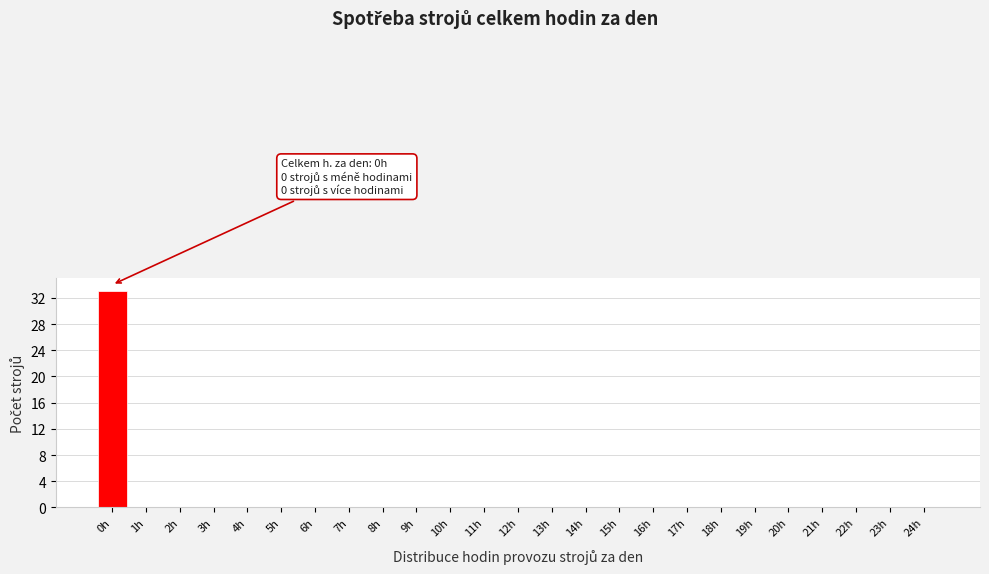

Reading left to right, transcribe all the data shown in this chart.

0h=33	1h=0	2h=0	3h=0	4h=0	5h=0	6h=0	7h=0	8h=0	9h=0	10h=0	11h=0	12h=0	13h=0	14h=0	15h=0	16h=0	17h=0	18h=0	19h=0	20h=0	21h=0	22h=0	23h=0	24h=0